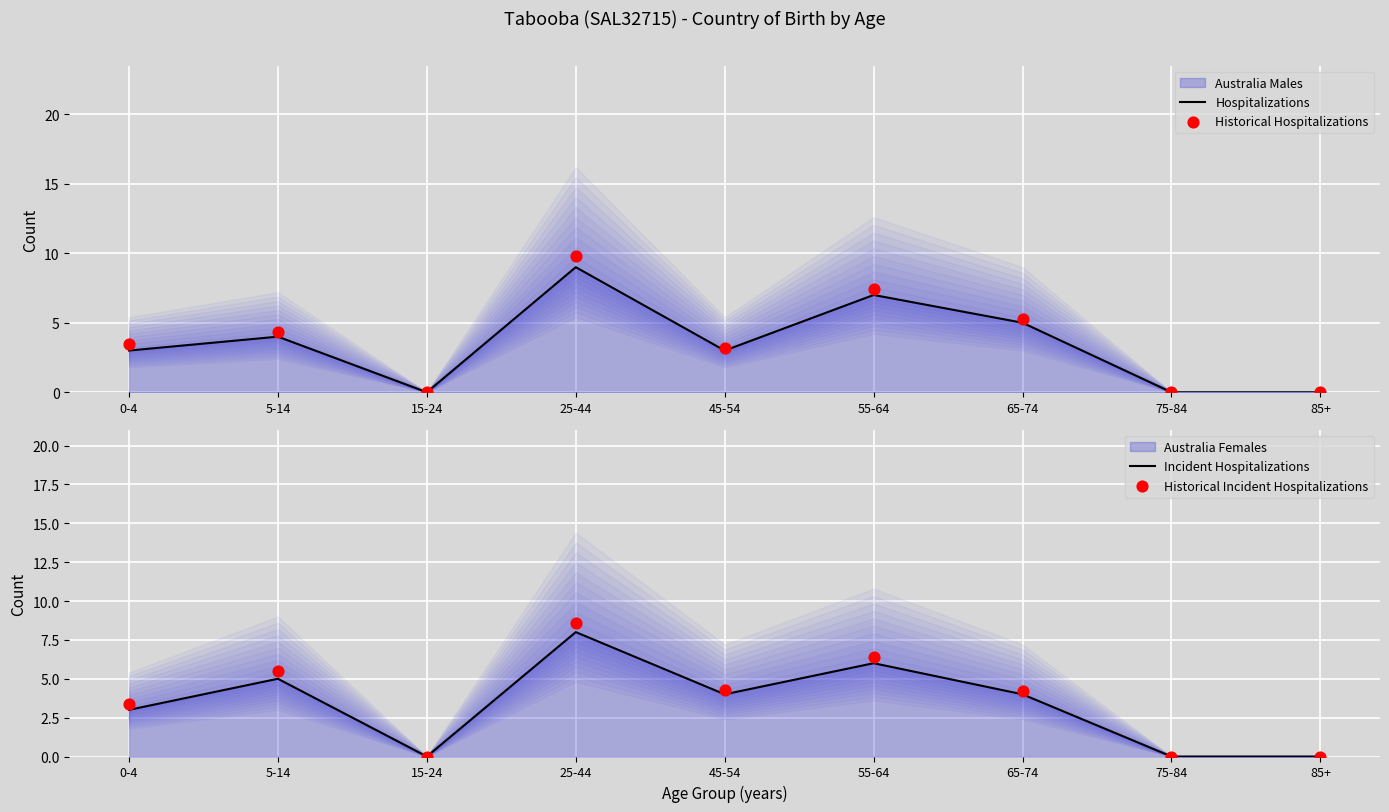

Which series contains the lowest Y value?

Hospitalizations